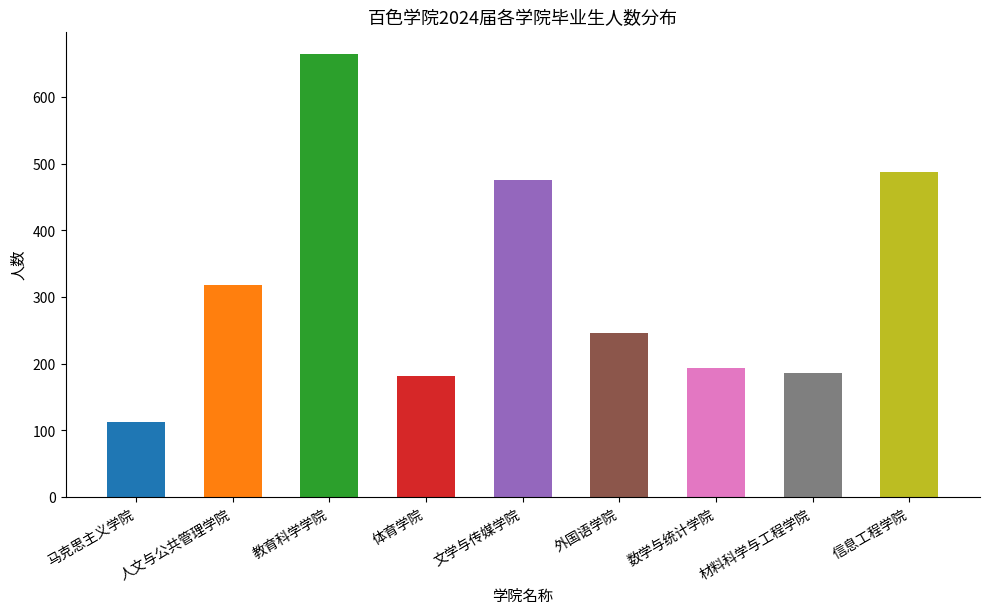

True or false: the data shows 194 at 数学与统计学院.

True